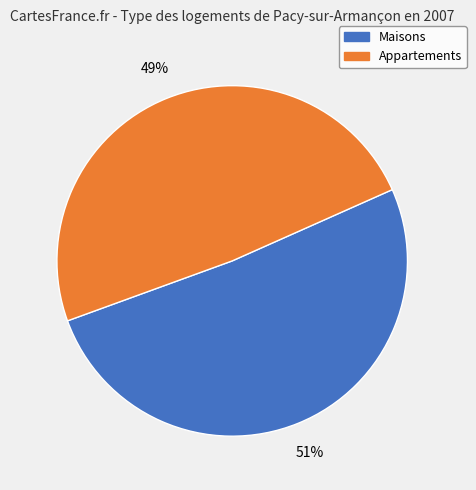

Is there any slice that represents more than half of the pie?

Yes